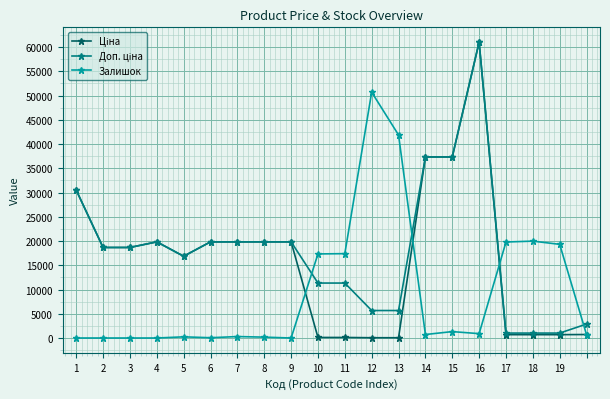

At how many categories does at least one series exceed 12603?

19